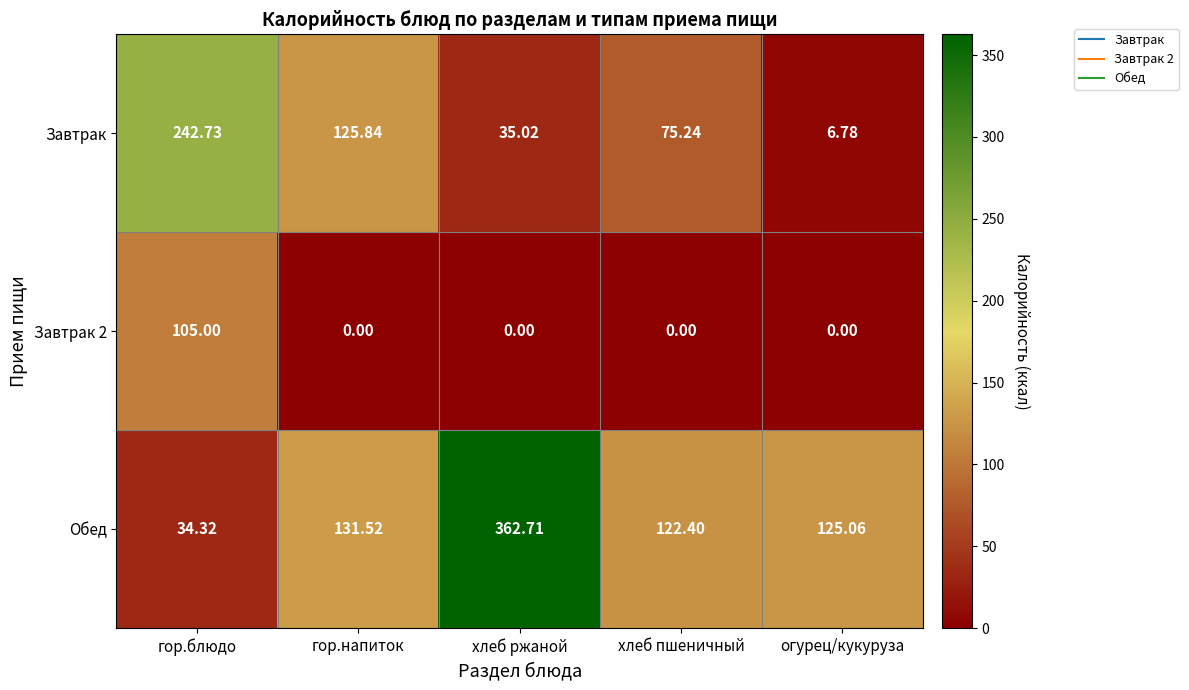

Which series has the largest range (max minus min)?

Обед